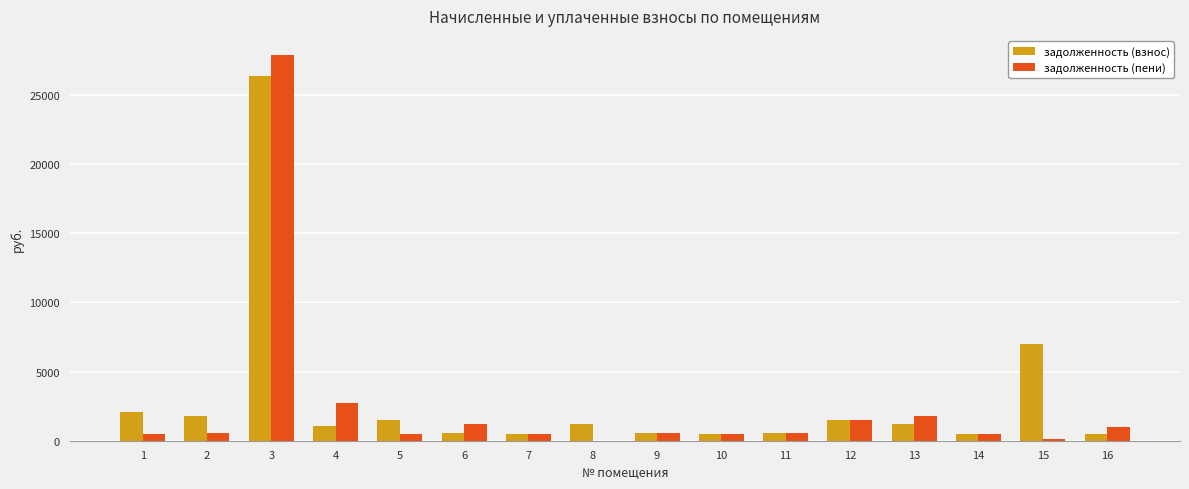

What is the average value of the задолженность (взнос) series?

2961.2